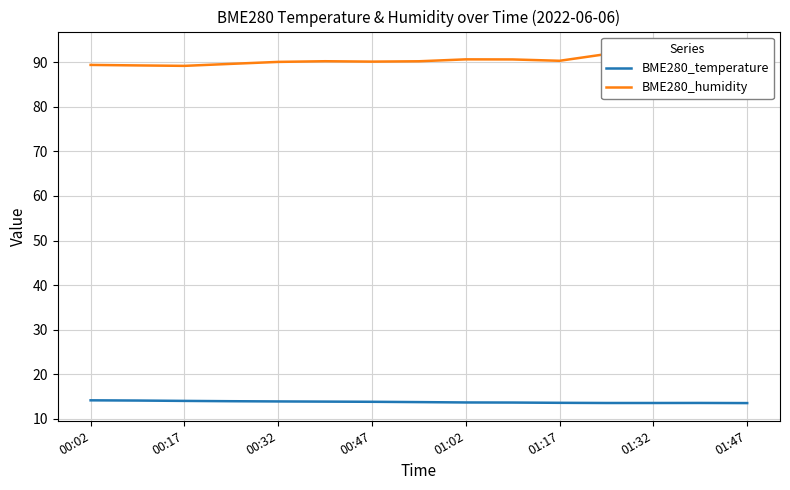

The BME280_temperature series shows 14.0 at 00:17. True or false?

True